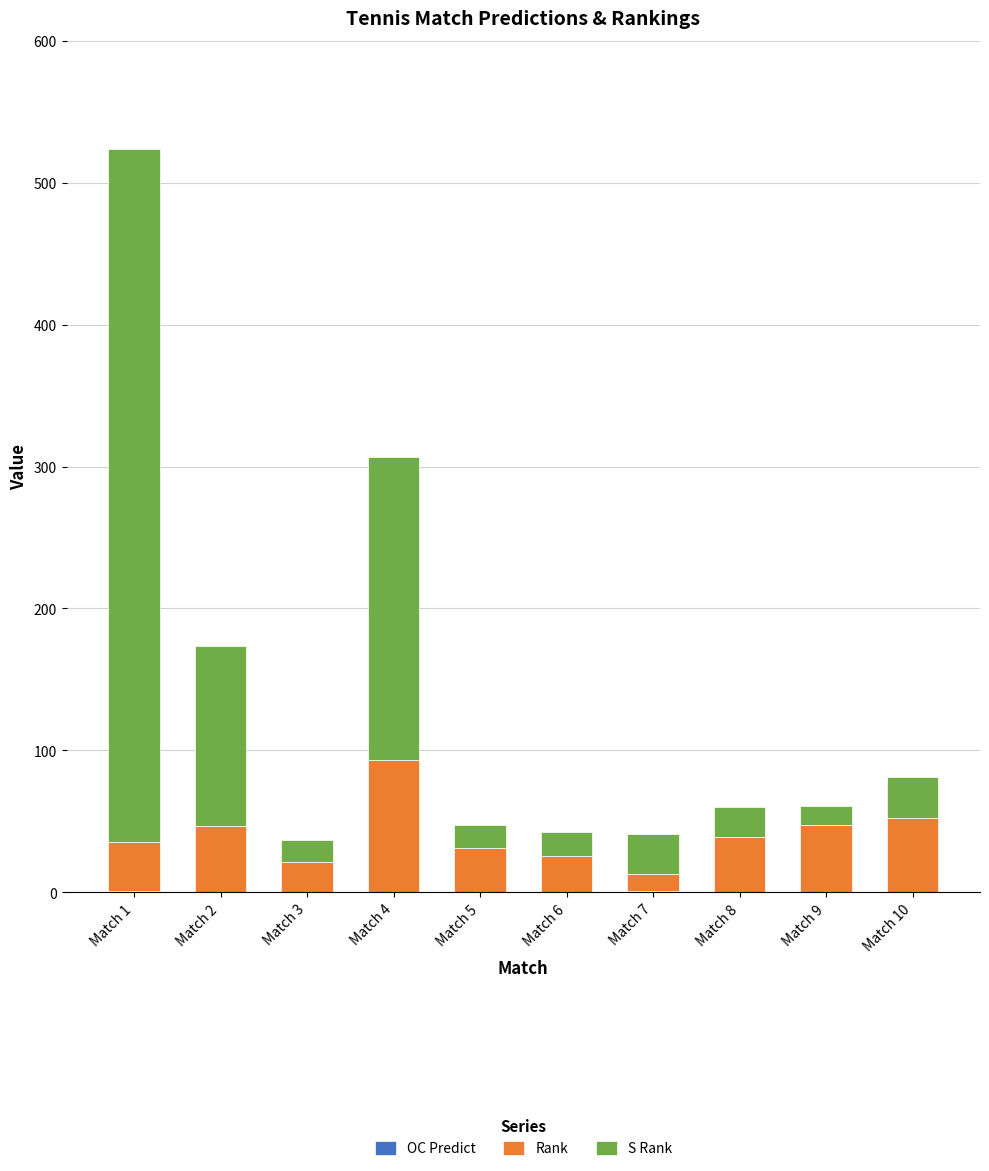

What is the difference between the second highest and minimum values in the Rank series?

40.0